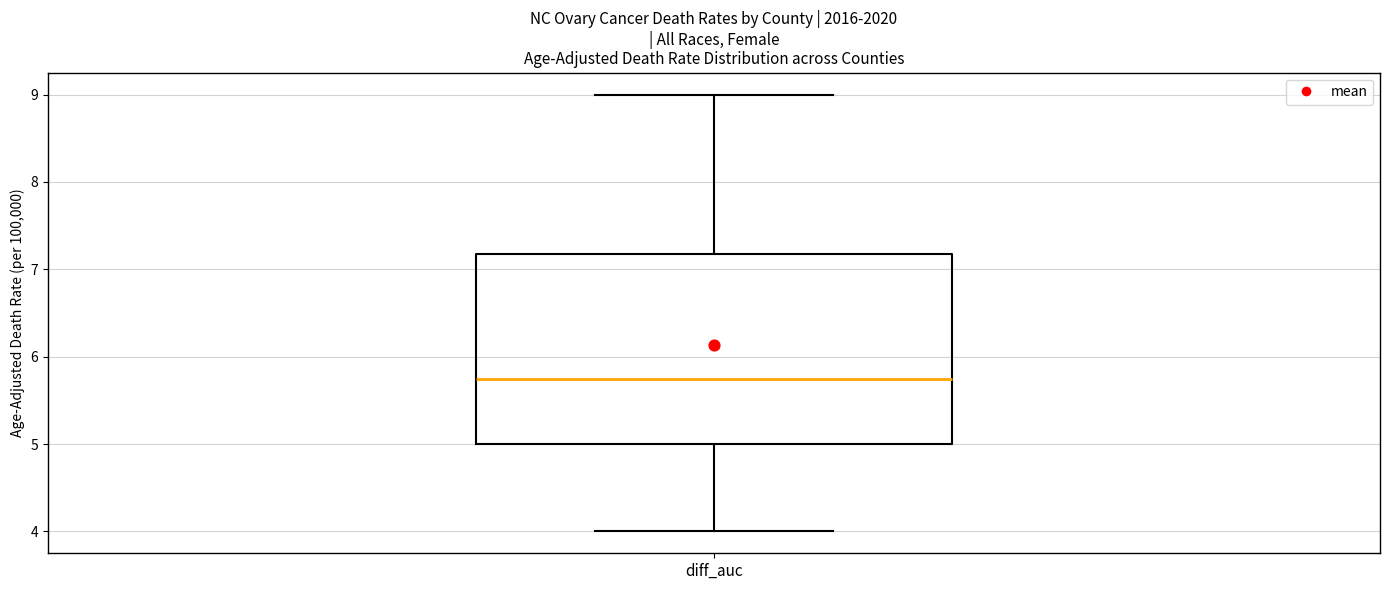

Where does the median line of the box for diff_auc sit on the y-axis? The values are not printed on the chart, so give them approximately, as read against the axis.

5.8